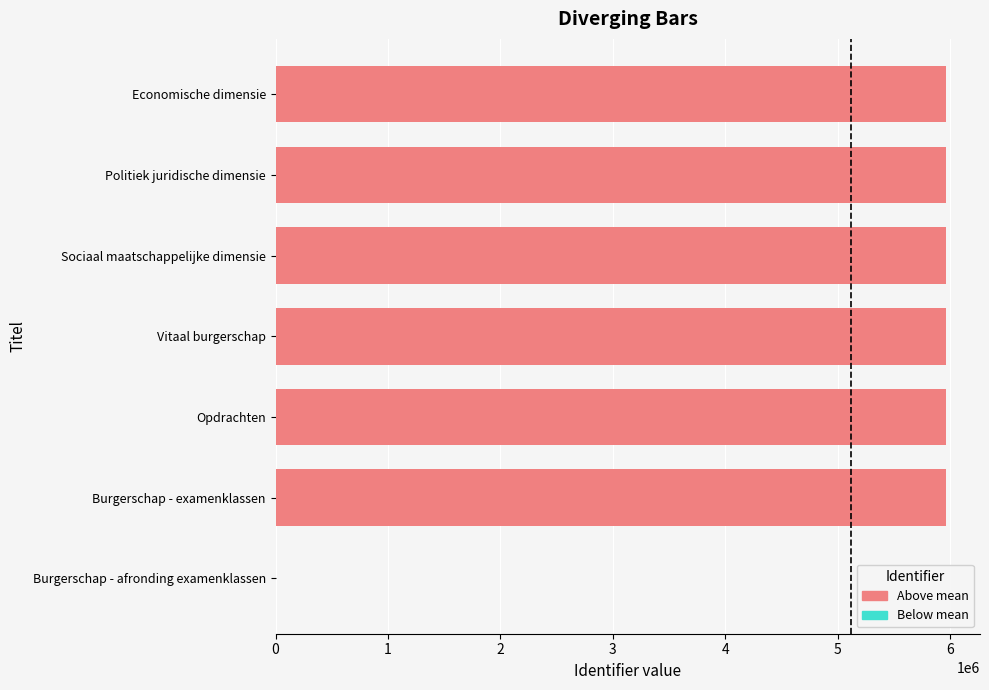

What is the maximum value shown in the chart?

5965988